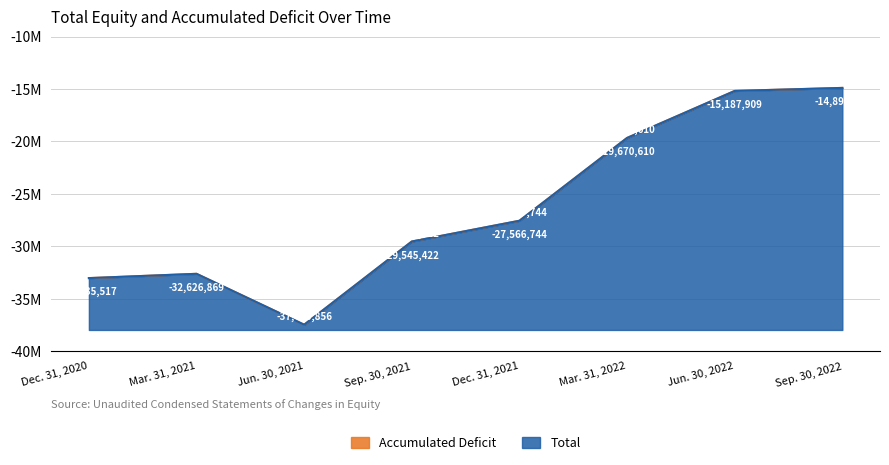

Rank the series by their average value, from lowest to highest.

Accumulated Deficit, Total